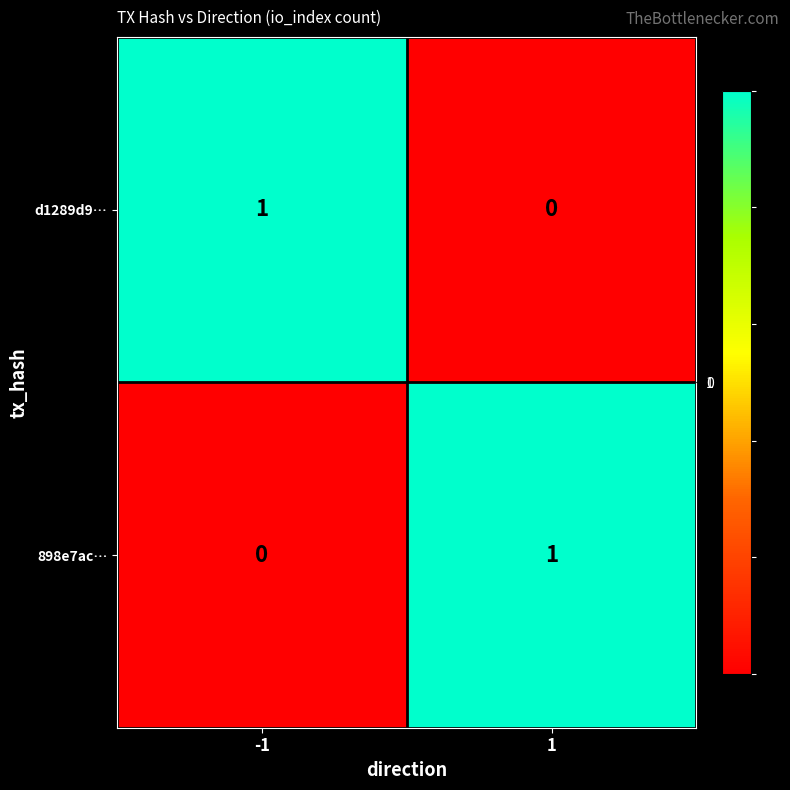

True or false: d1289d9… has a value of 0 at 1.

True